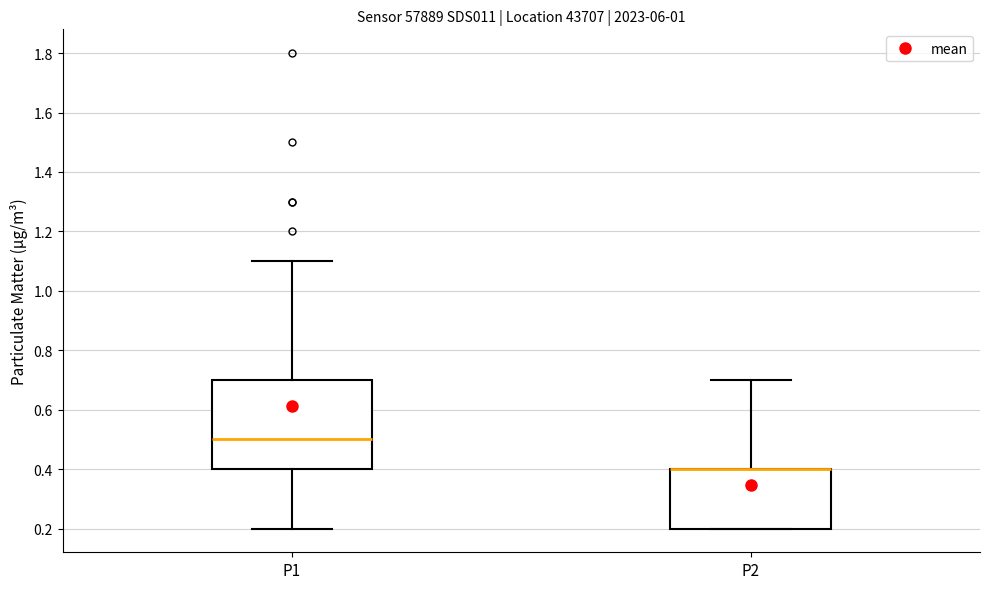

Reading left to right, transcribe this box plot: for each box, give where its median line is, the range the box spans, and where its two whiskers end, as read against the y-axis. The values are not printed on the chart, so give them approximately, as read against the axis.

P1: median 0.5, box 0.4 to 0.7, whiskers 0.2 to 1.1
P2: median 0.4 (drawn on the box's upper edge), box 0.2 to 0.4, whiskers 0.2 to 0.7